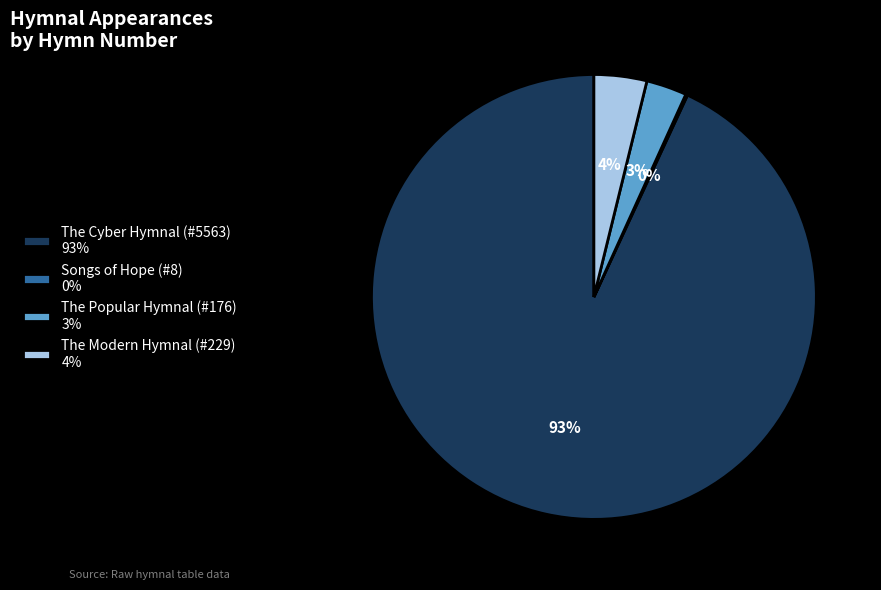

To the nearest percent, what is the combined percentage of The Modern Hymnal (#229) 4% and The Cyber Hymnal (#5563) 93%?

97%